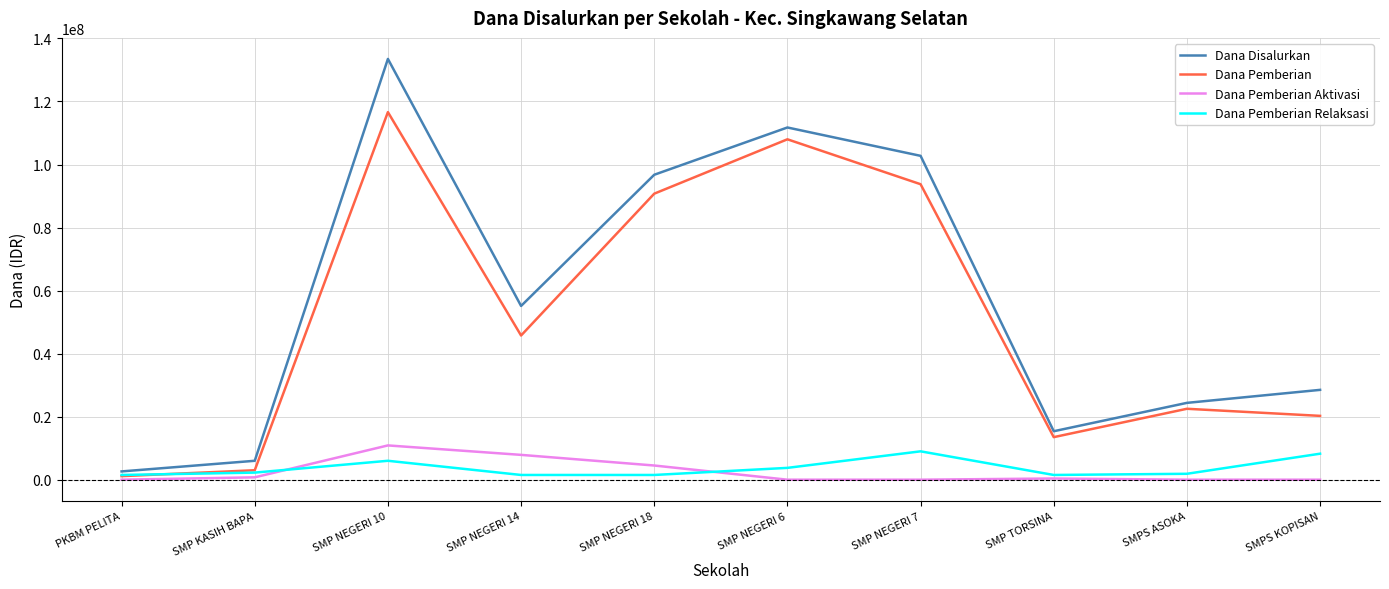

Between SMP NEGERI 7 and SMP TORSINA, which series saw the biggest shift?

Dana Disalurkan